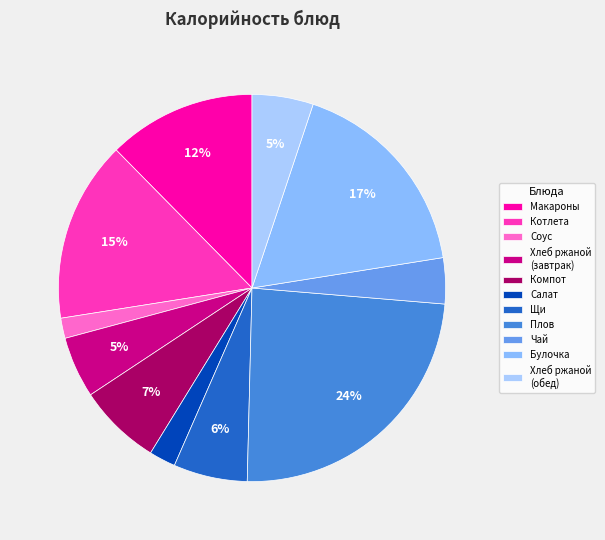

To the nearest percent, what percentage of the pie is Соус?

2%